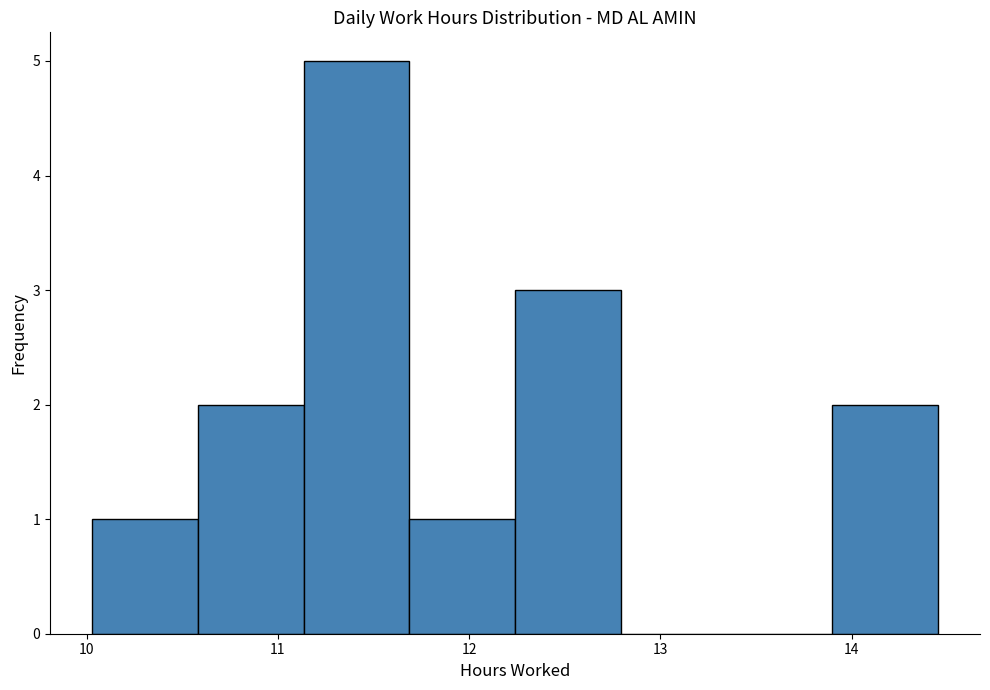

How tall is the bar that spans 11.1 to 11.7 on the x-axis? Neither the bar edges nor the heights are printed on the chart, so give them approximately, as read against the axes.

5